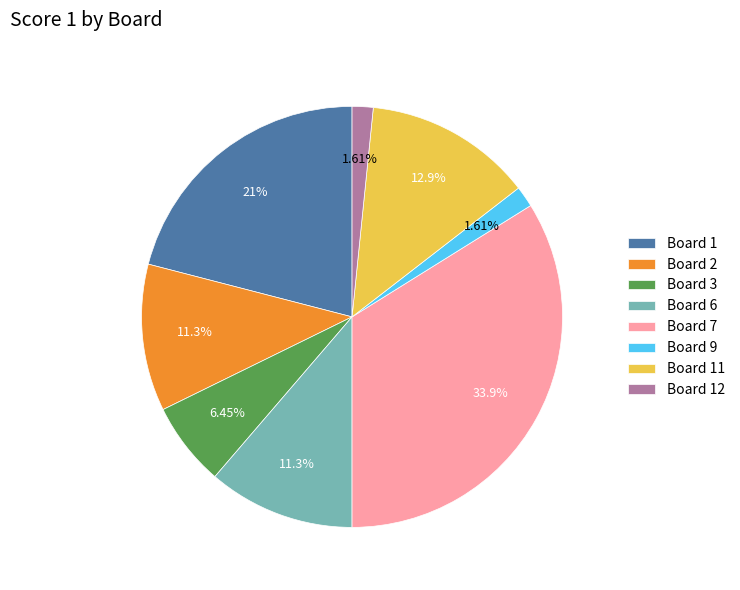

Between Board 12 and Board 11, which is larger?

Board 11